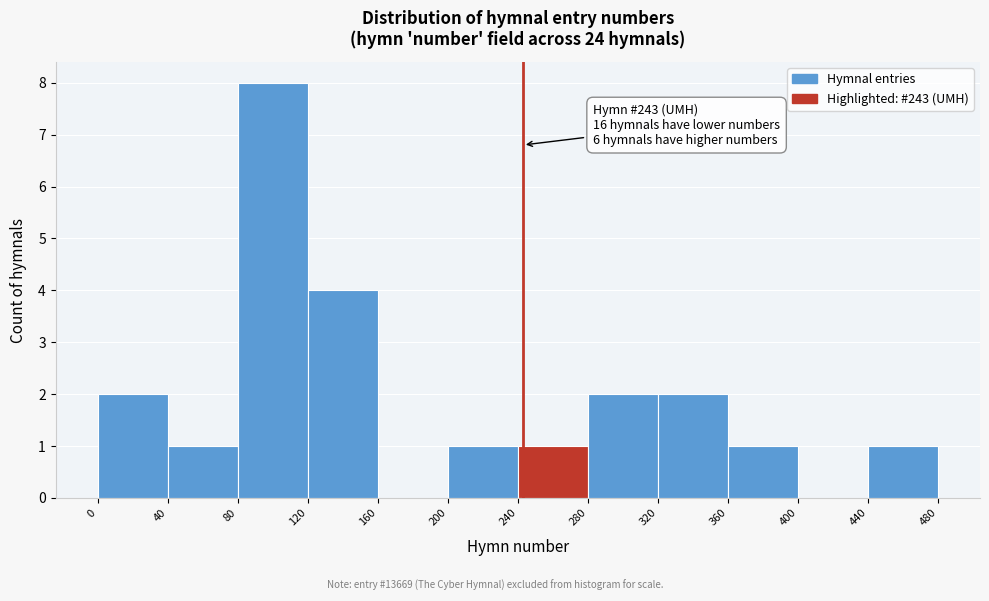

Over which range of the x-axis is the bar tallest?

80 to 120